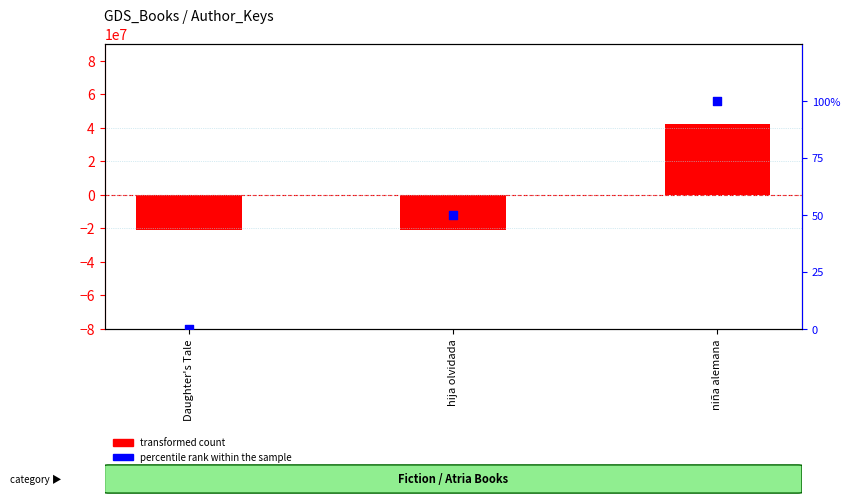

At which category is the sum across all series the highest?

niña alemana